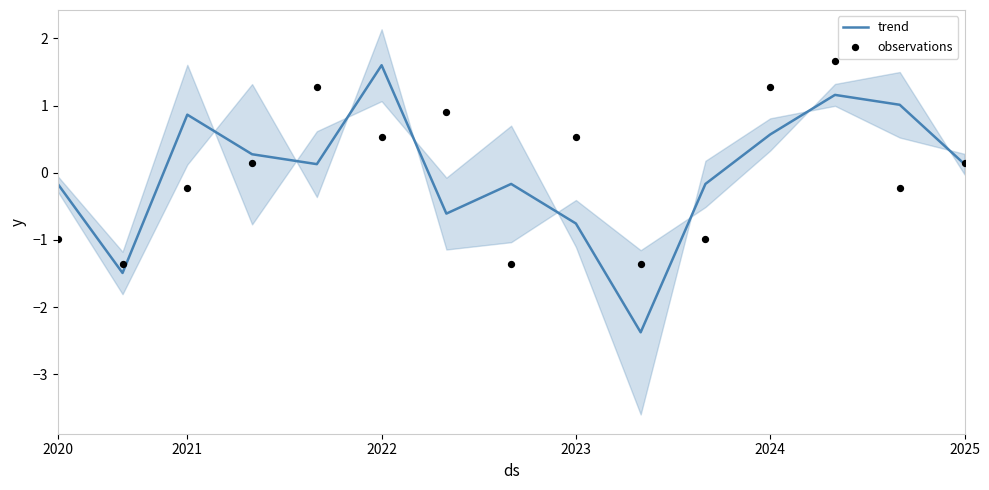

What is the maximum value for trend?

1.6